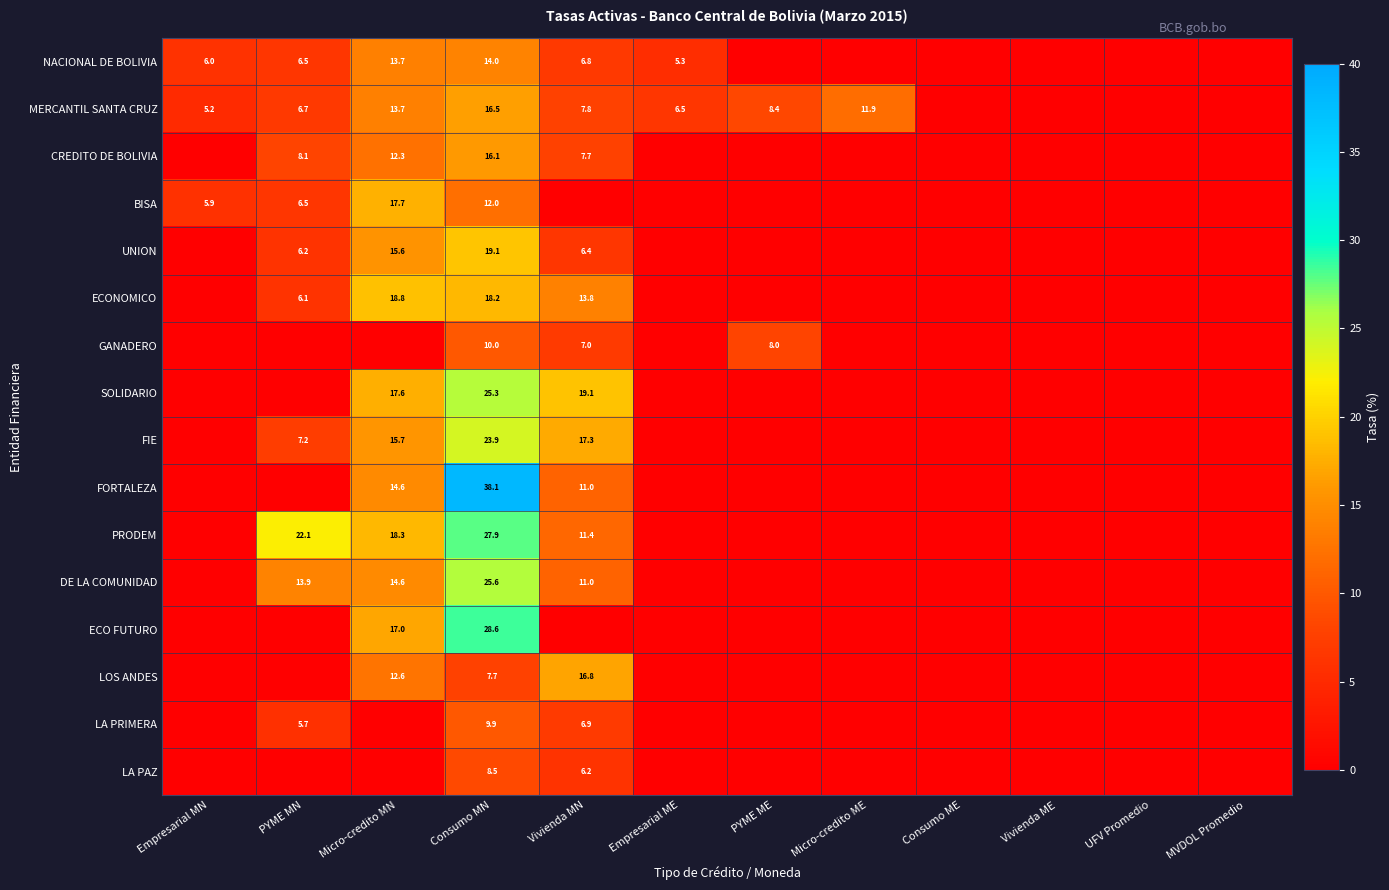

At Consumo MN, list the series in order from largest to smallest.

FORTALEZA, ECO FUTURO, PRODEM, DE LA COMUNIDAD, SOLIDARIO, FIE, UNION, ECONOMICO, MERCANTIL SANTA CRUZ, CREDITO DE BOLIVIA, NACIONAL DE BOLIVIA, BISA, GANADERO, LA PRIMERA, LA PAZ, LOS ANDES